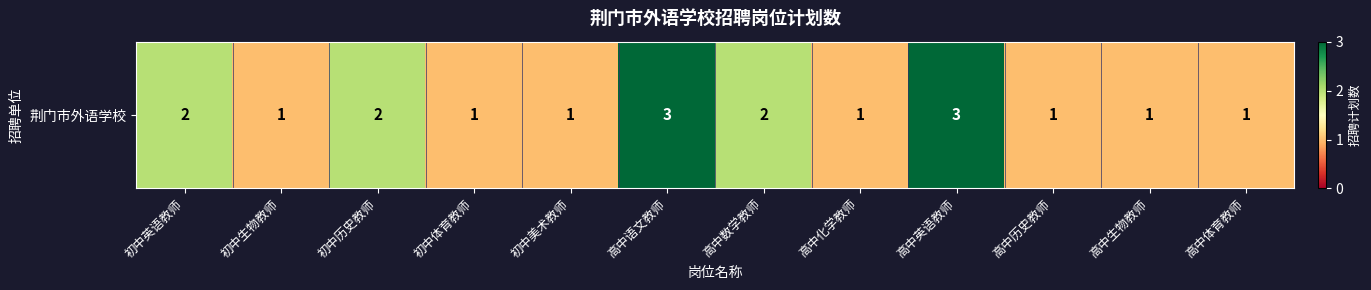

How many values exceed 1?

5